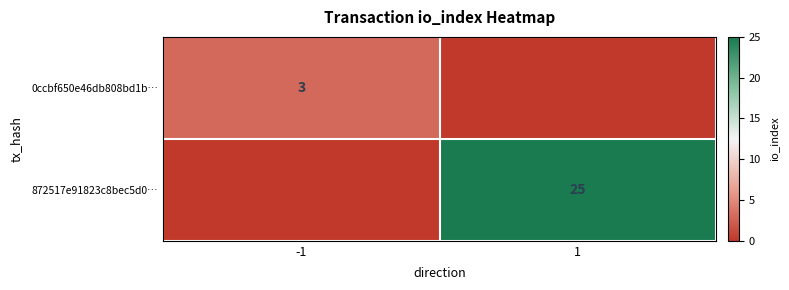

The 872517e91823c8bec5d0… series shows 25 at 1. True or false?

True